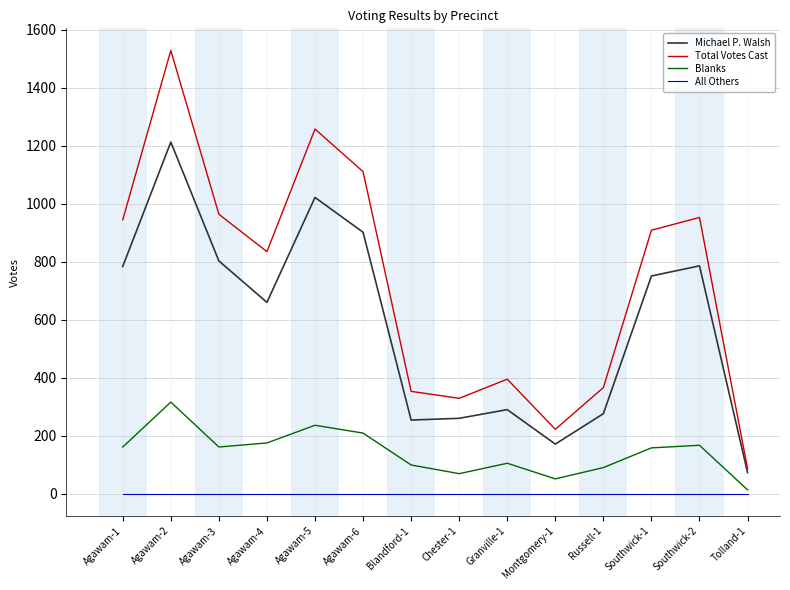

Count the number of categories in the chart.

14